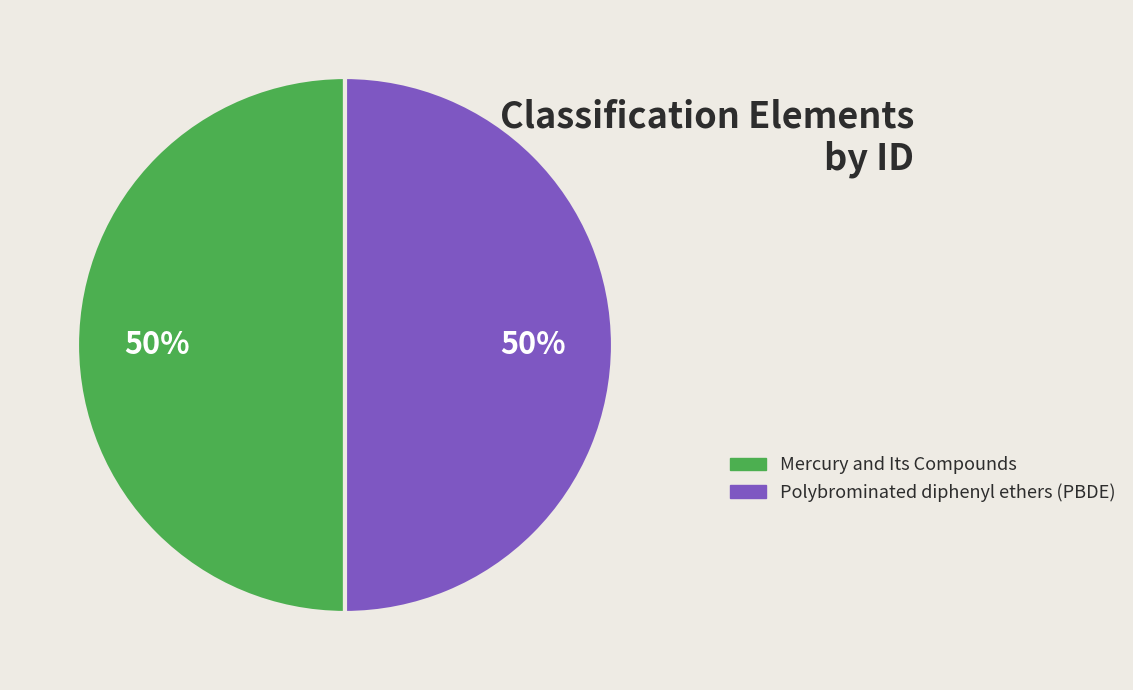

To the nearest percent, what portion does Mercury and Its Compounds represent?

50%